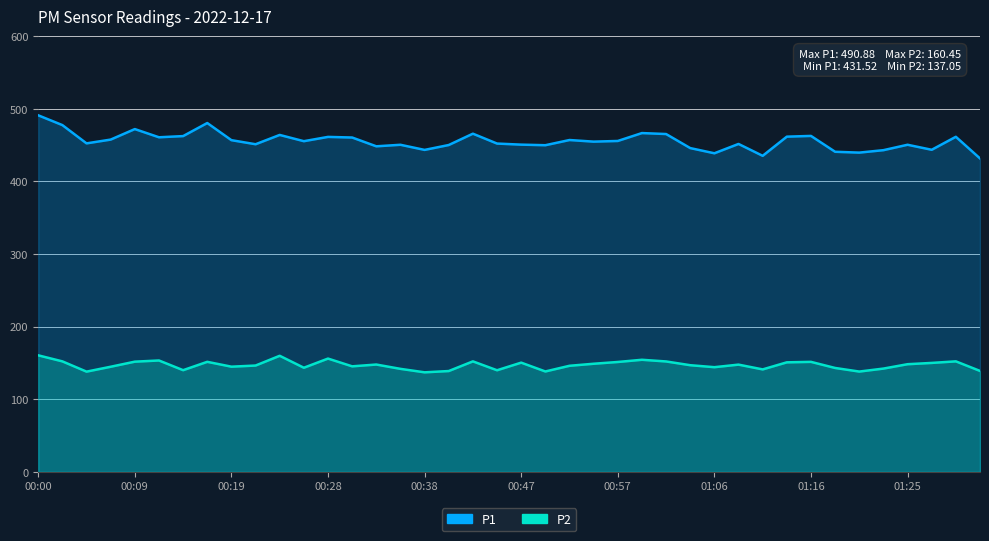

Which series has the largest total across all categories?

P1